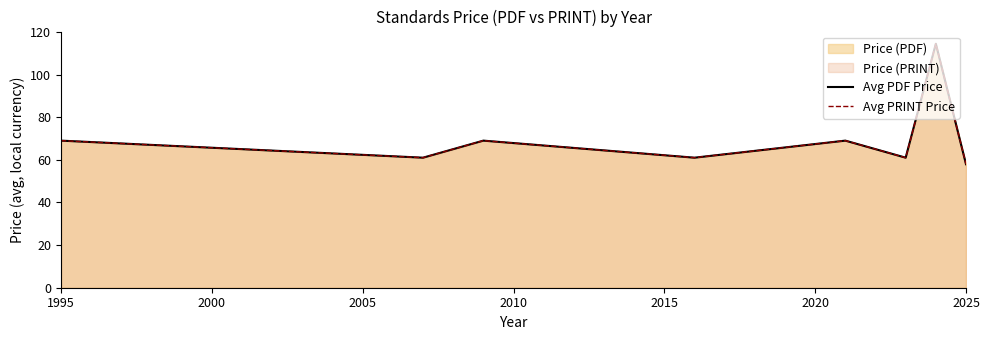

What is the maximum value shown in the chart?

114.4